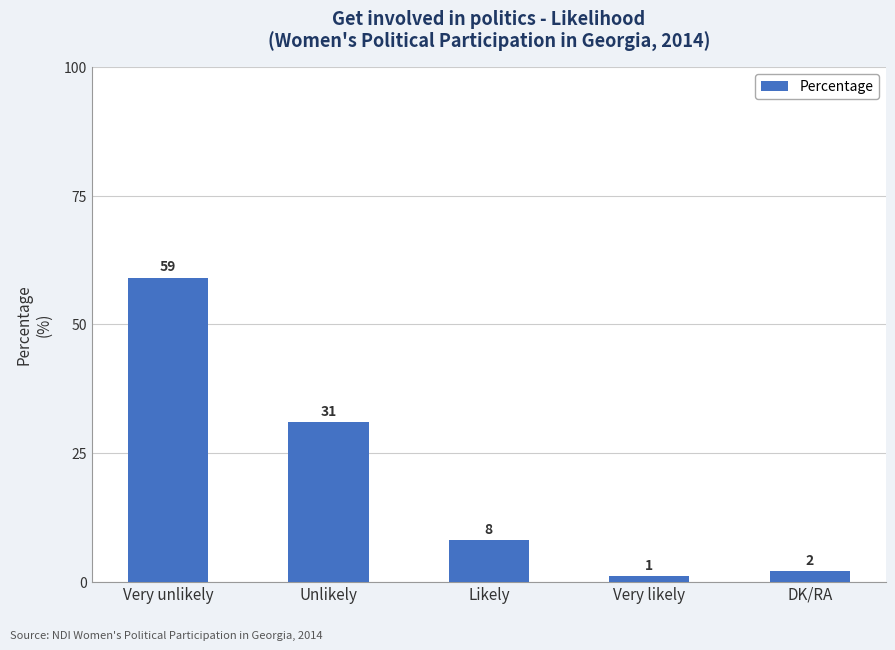

Which category has the highest value across all series?

Very unlikely